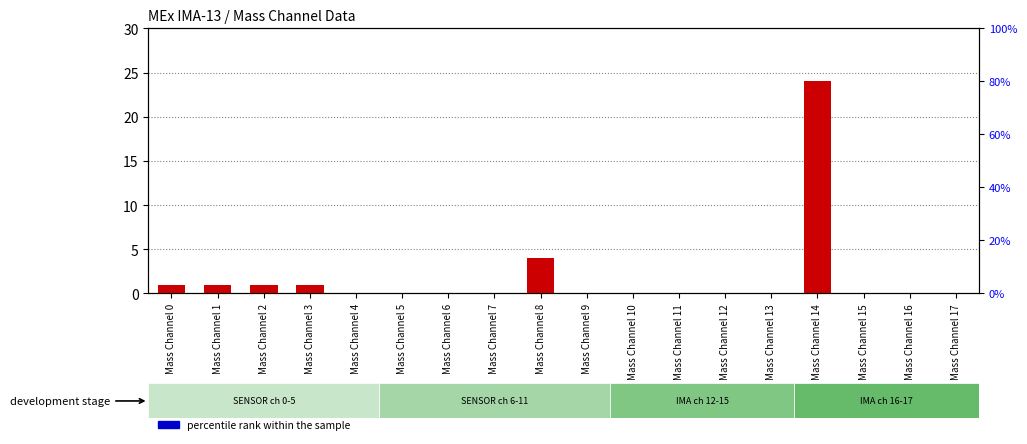

What are all the series names shown in the legend?

count, percentile rank within the sample